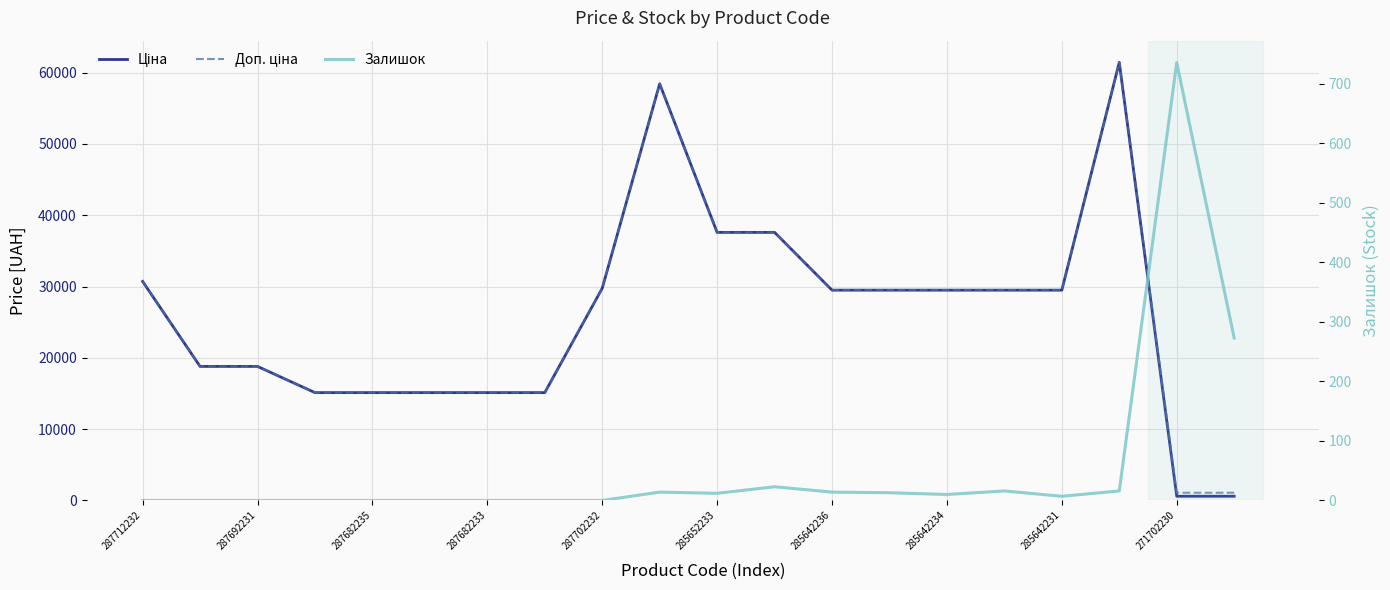

Which has a higher value, 13 or 14?

13